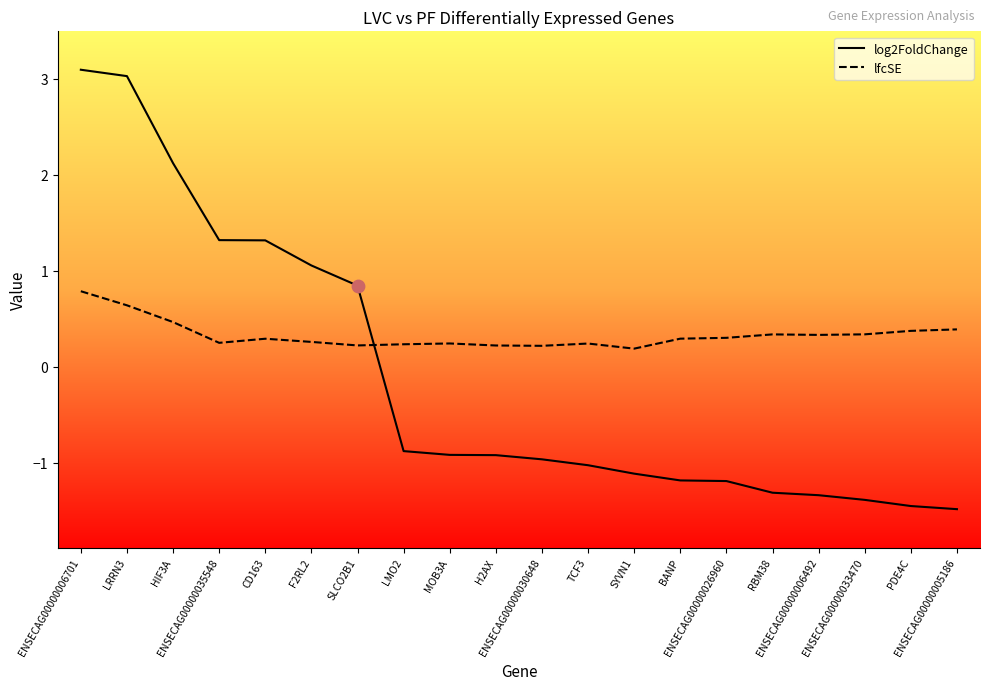

At how many categories does at least one series exceed 2?

3